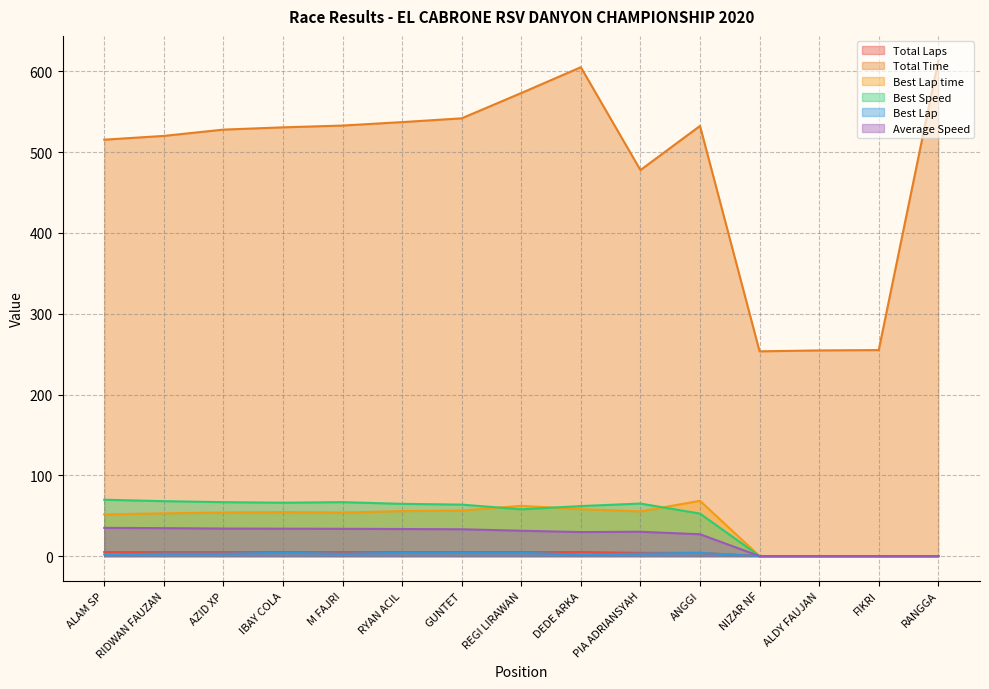

What is the sum of the Average Speed values at RYAN ACIL and GUNTET?

66.7